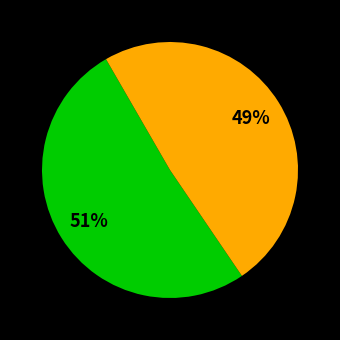

Does any single category account for the majority?

Yes